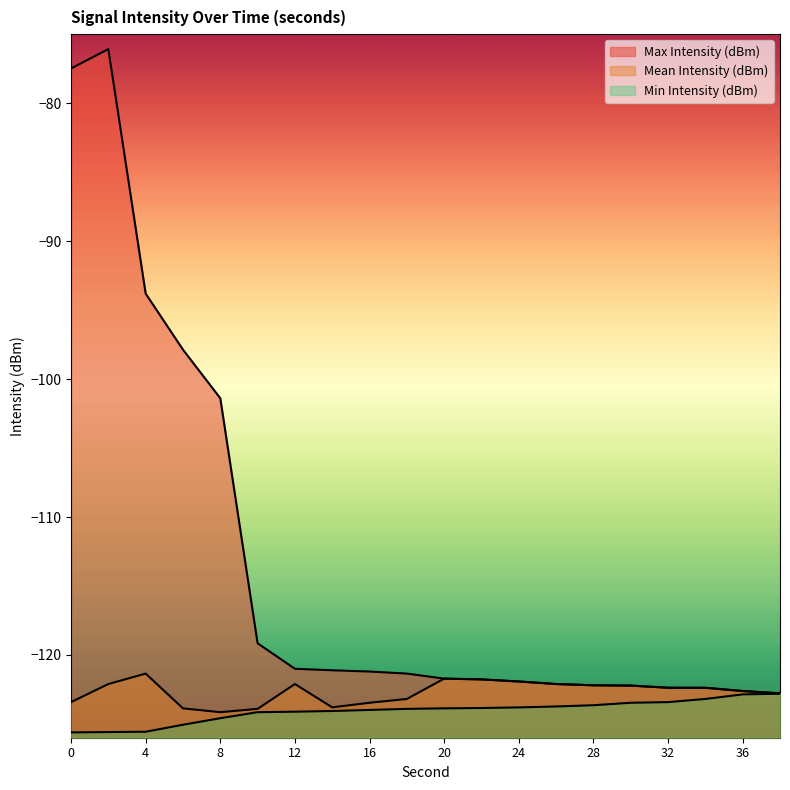

What is the sum of the Max Intensity (dBm) values at 36 and 18?

-244.0